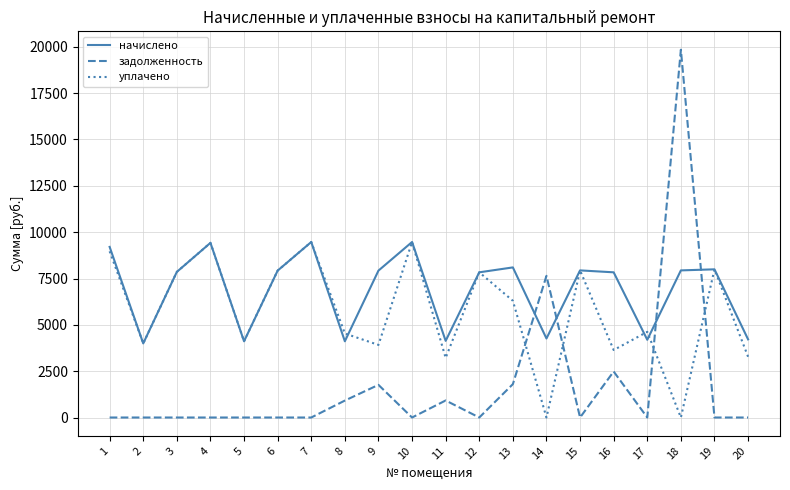

True or false: начислено has more than 2 interior local peaks.

True